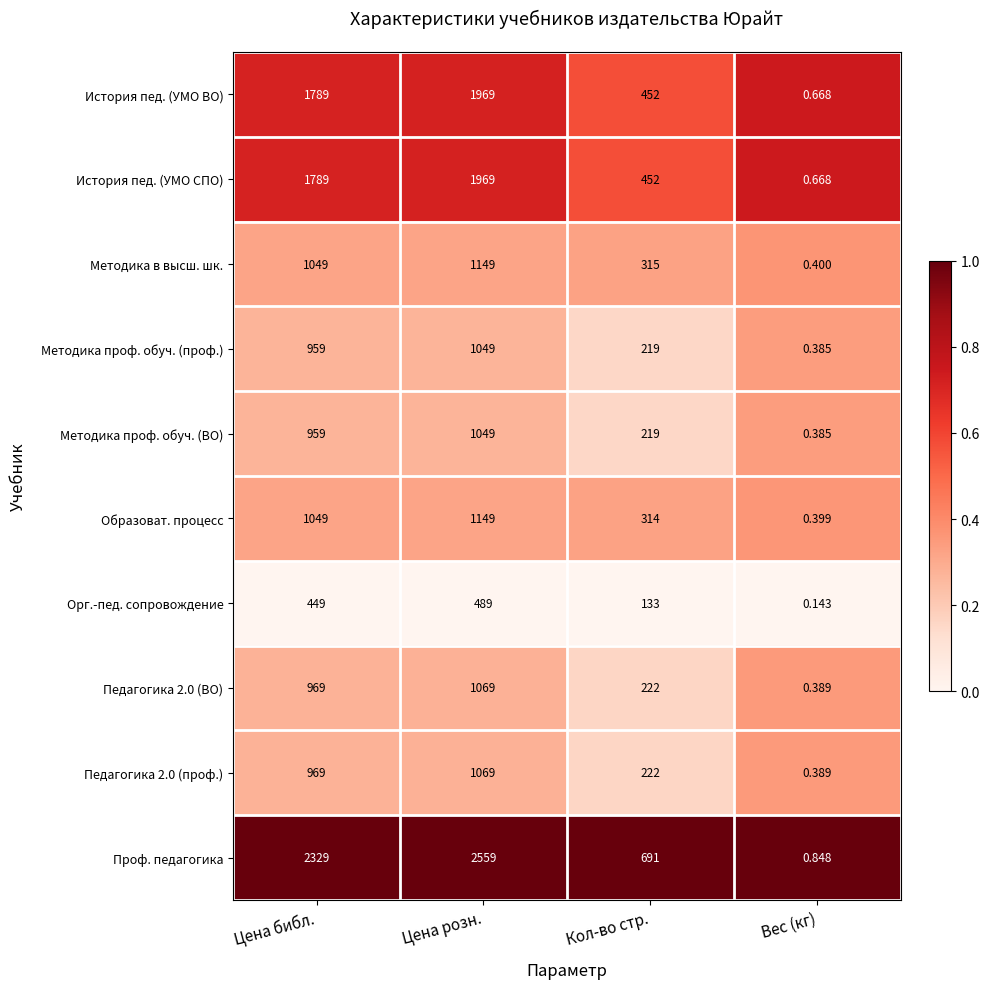

At which label does Методика проф. обуч. (ВО) reach its minimum?

Вес (кг)